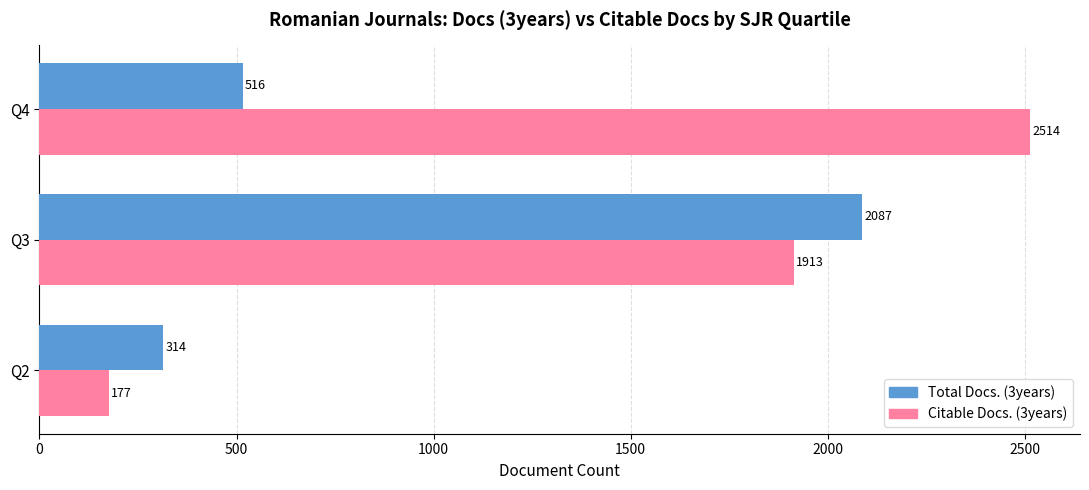

Is the value of Total Docs. (3years) at Q3 greater than the value of Citable Docs. (3years) at Q4?

No